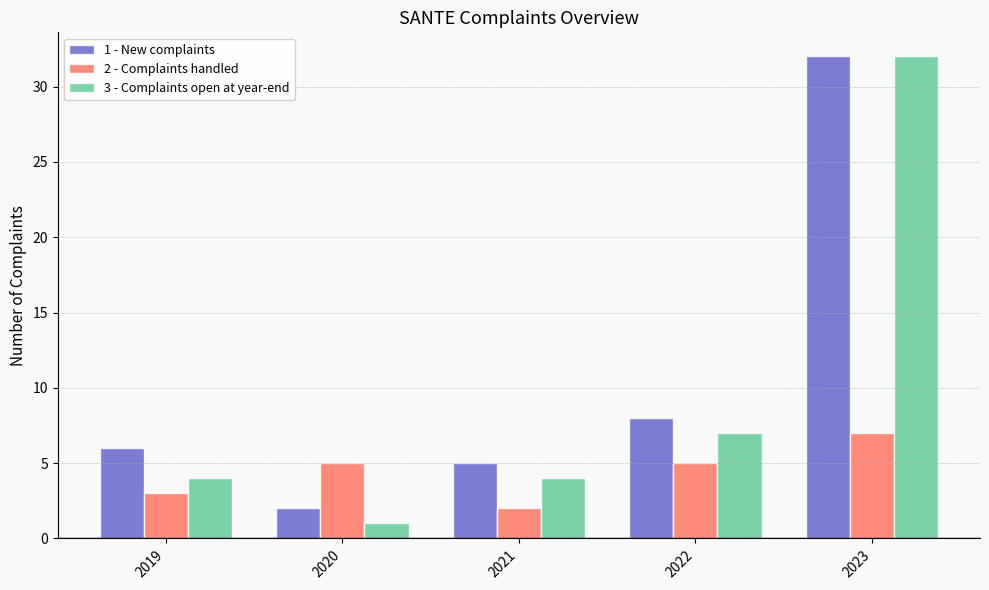

At which category is the sum across all series the highest?

2023